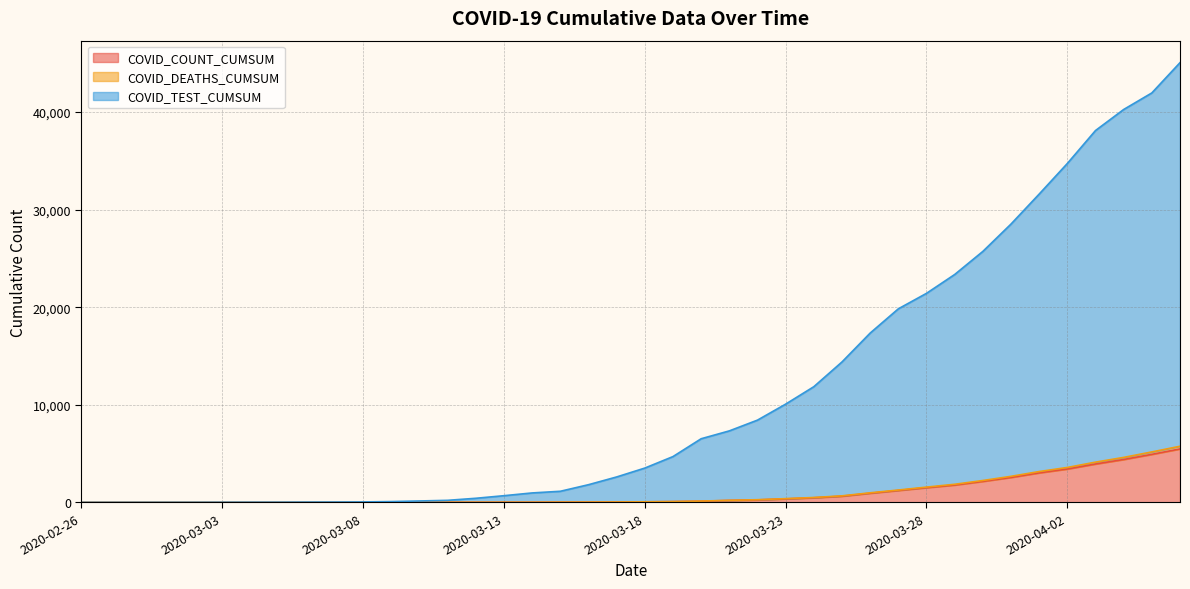

What is the spread (max minus min) of values at 2020-03-29?

21569